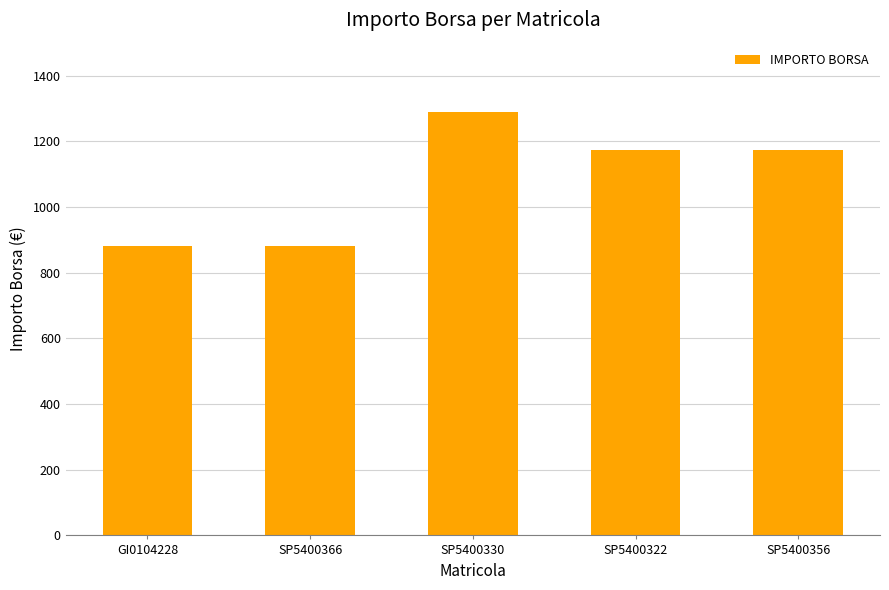

Reading left to right, extract all data points from this chart.

GI0104228=880	SP5400366=880	SP5400330=1290	SP5400322=1173	SP5400356=1173